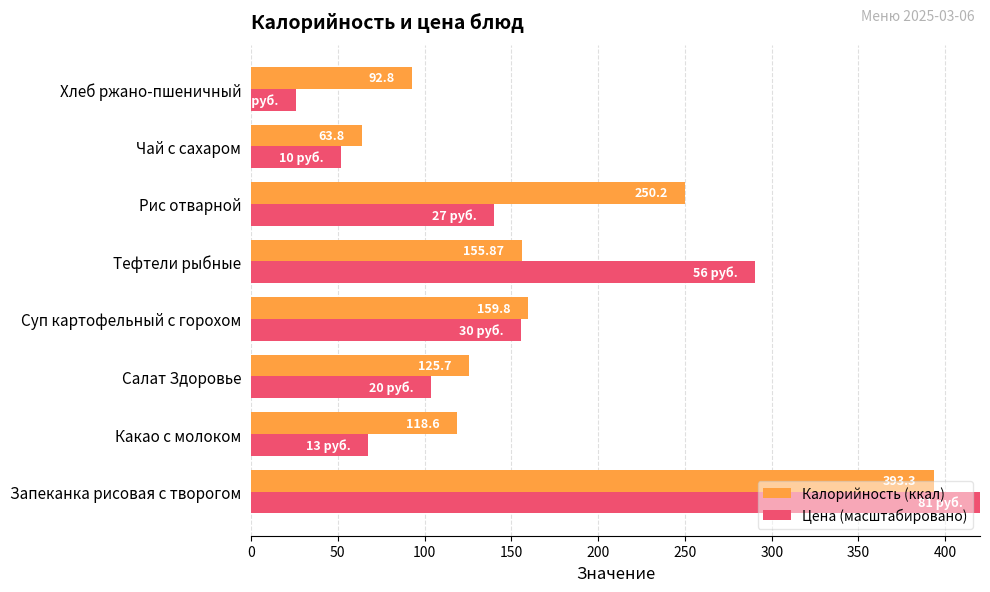

What is the spread (max minus min) of values at Хлеб ржано-пшеничный?

66.9